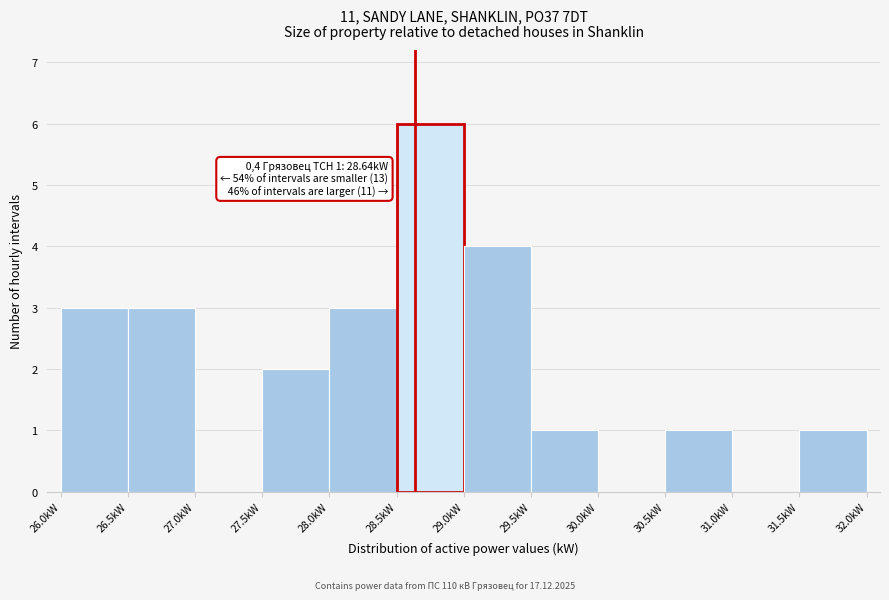

Over which range of the x-axis is the bar tallest?

28.5 to 29.0